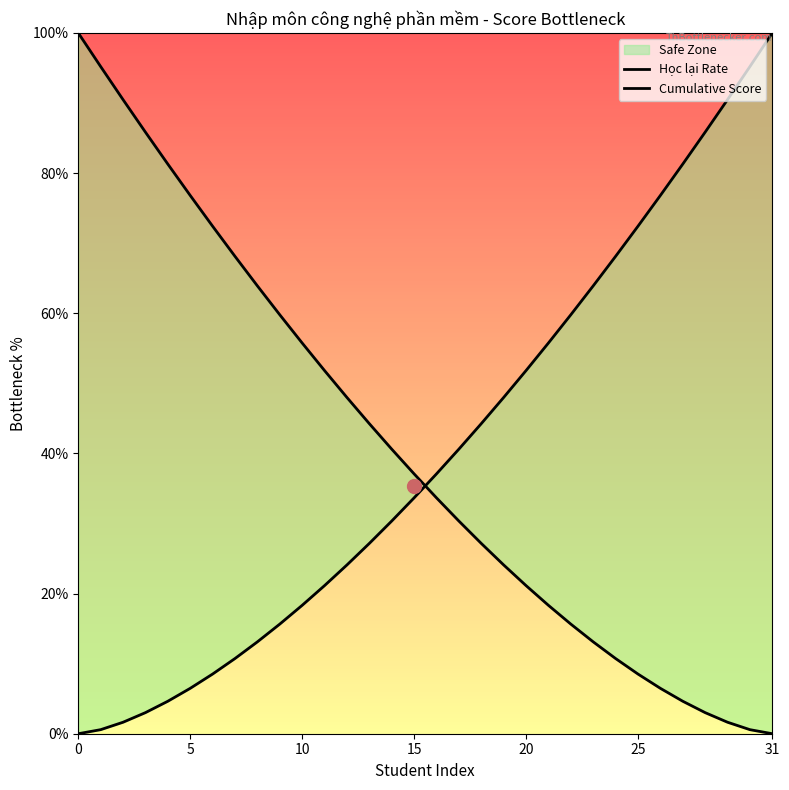

What are all the series names shown in the legend?

Học lại Rate, Cumulative Score